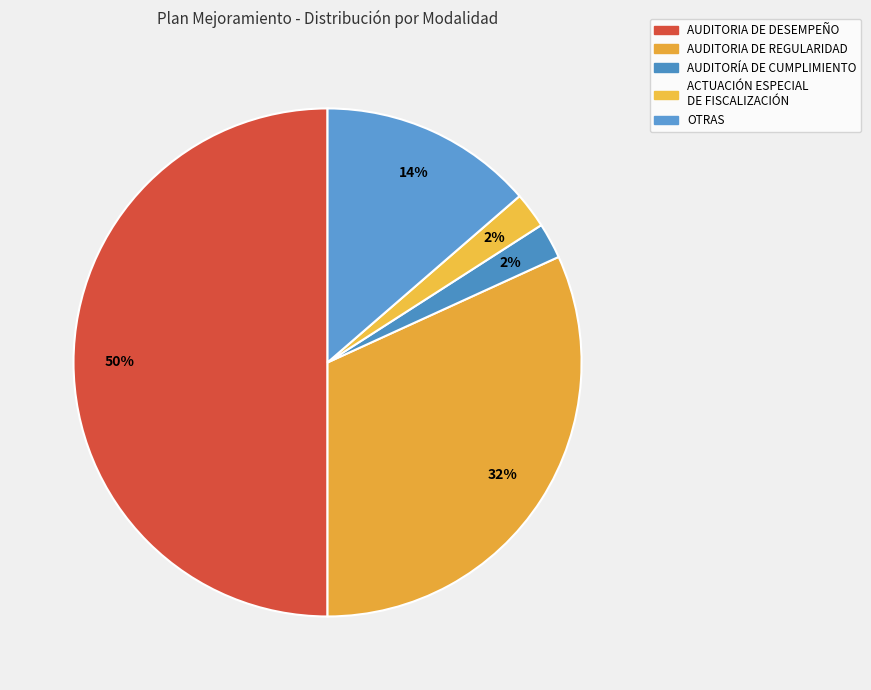

The OTRAS slice represents 2% of the pie. True or false?

False